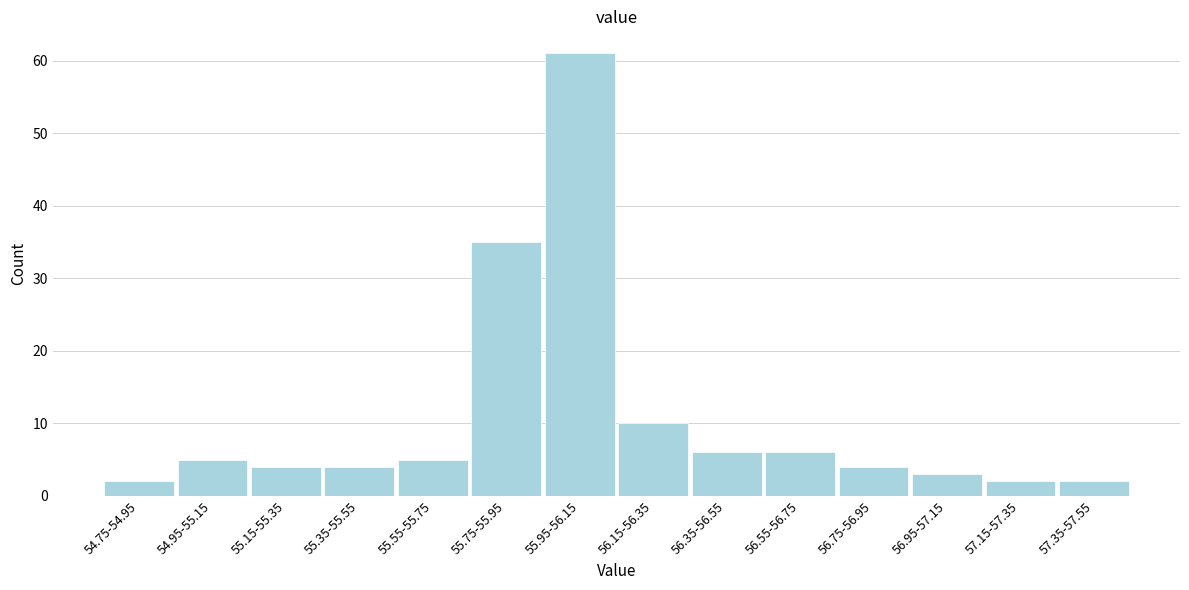

Reading left to right, extract all data points from this chart.

2	5	4	4	5	35	61	10	6	6	4	3	2	2